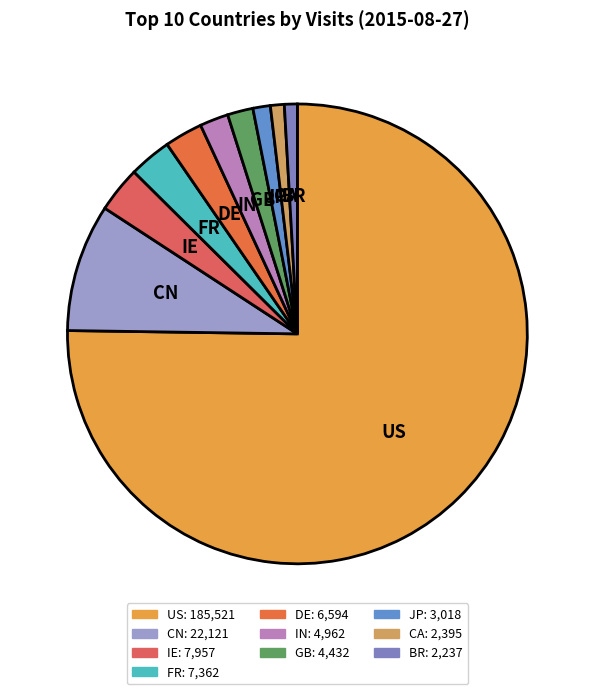

How many slices are in this pie chart?

10